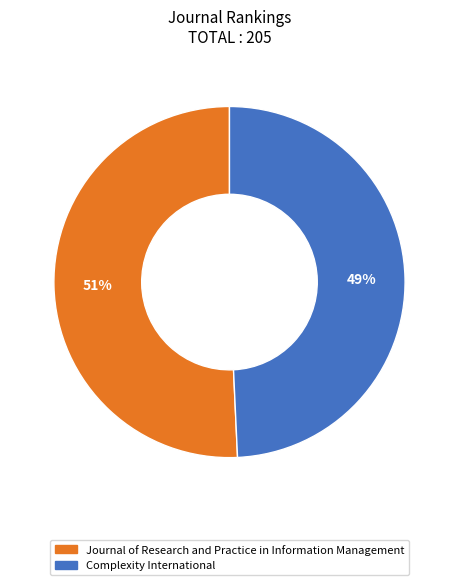

Which slice is the largest?

Journal of Research and Practice in Information Management